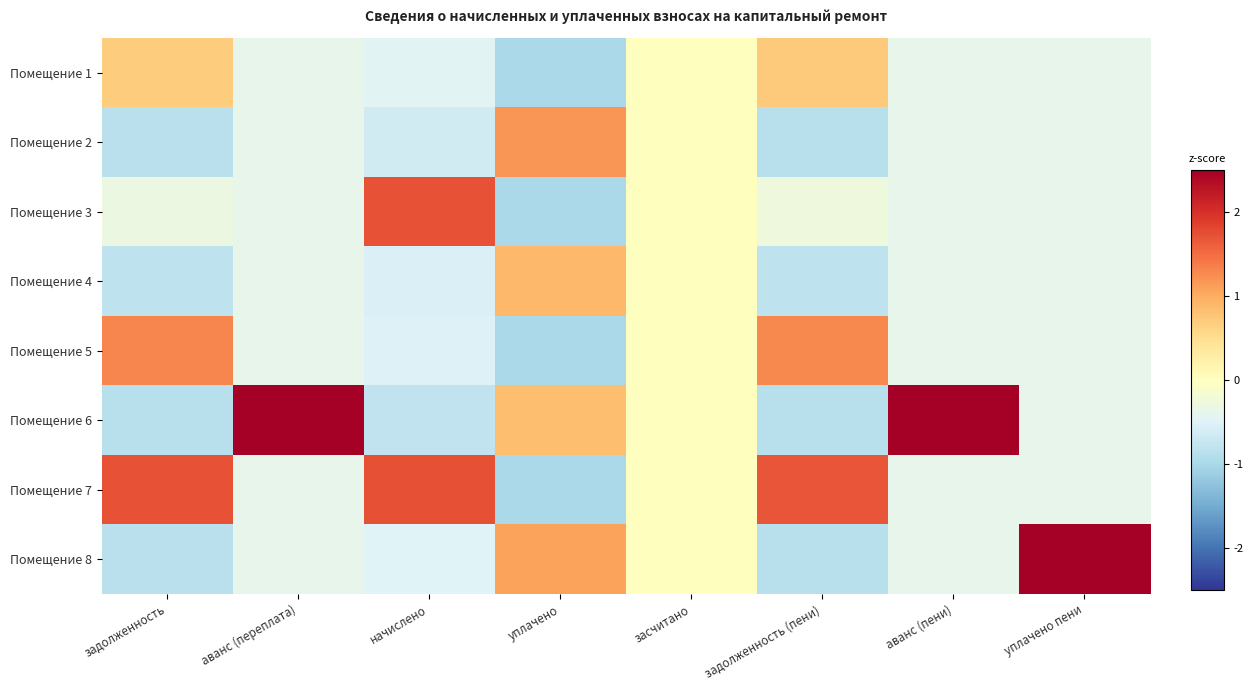

Reading right to left, list all the values displayed in this chart.

Помещение 1: уплачено пени=-0.4	аванс (пени)=-0.4	задолженность (пени)=0.7	засчитано=0.0	уплачено=-1.0	начислено=-0.5	аванс (переплата)=-0.4	задолженность=0.7
Помещение 2: уплачено пени=-0.4	аванс (пени)=-0.4	задолженность (пени)=-0.9	засчитано=0.0	уплачено=1.2	начислено=-0.6	аванс (переплата)=-0.4	задолженность=-0.9
Помещение 3: уплачено пени=-0.4	аванс (пени)=-0.4	задолженность (пени)=-0.3	засчитано=0.0	уплачено=-1.0	начислено=1.7	аванс (переплата)=-0.4	задолженность=-0.3
Помещение 4: уплачено пени=-0.4	аванс (пени)=-0.4	задолженность (пени)=-0.8	засчитано=0.0	уплачено=0.9	начислено=-0.5	аванс (переплата)=-0.4	задолженность=-0.8
Помещение 5: уплачено пени=-0.4	аванс (пени)=-0.4	задолженность (пени)=1.3	засчитано=0.0	уплачено=-1.0	начислено=-0.5	аванс (переплата)=-0.4	задолженность=1.3
Помещение 6: уплачено пени=-0.4	аванс (пени)=2.6	задолженность (пени)=-0.9	засчитано=0.0	уплачено=0.8	начислено=-0.8	аванс (переплата)=2.6	задолженность=-0.9
Помещение 7: уплачено пени=-0.4	аванс (пени)=-0.4	задолженность (пени)=1.7	засчитано=0.0	уплачено=-1.0	начислено=1.7	аванс (переплата)=-0.4	задолженность=1.7
Помещение 8: уплачено пени=2.6	аванс (пени)=-0.4	задолженность (пени)=-0.9	засчитано=0.0	уплачено=1.1	начислено=-0.5	аванс (переплата)=-0.4	задолженность=-0.9